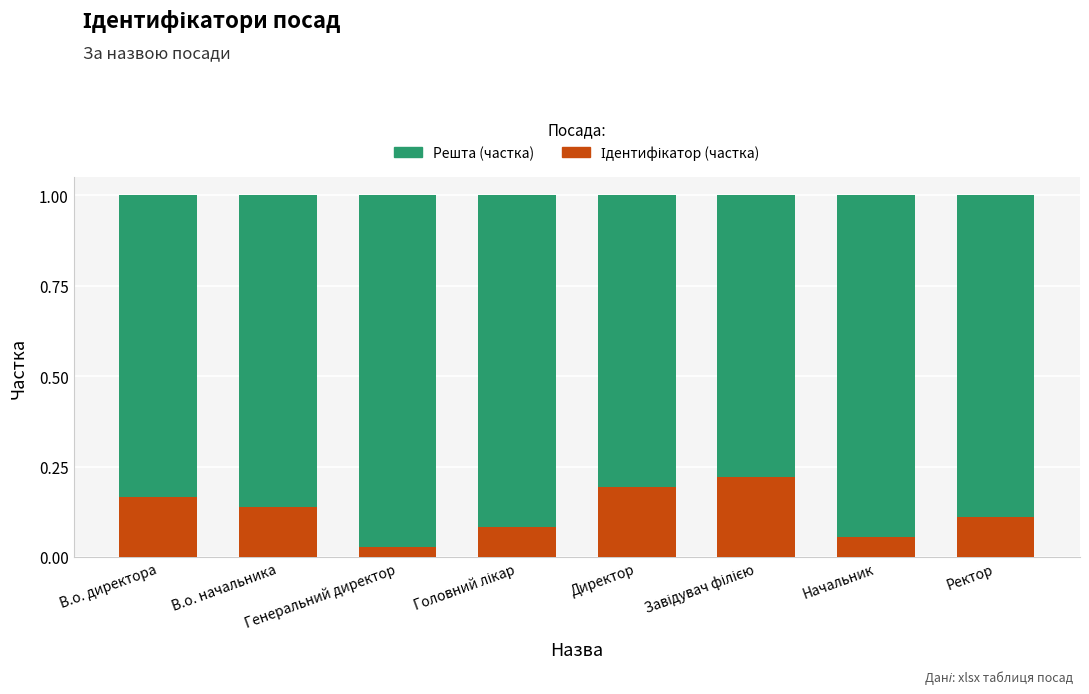

How many data points does each series have?

8